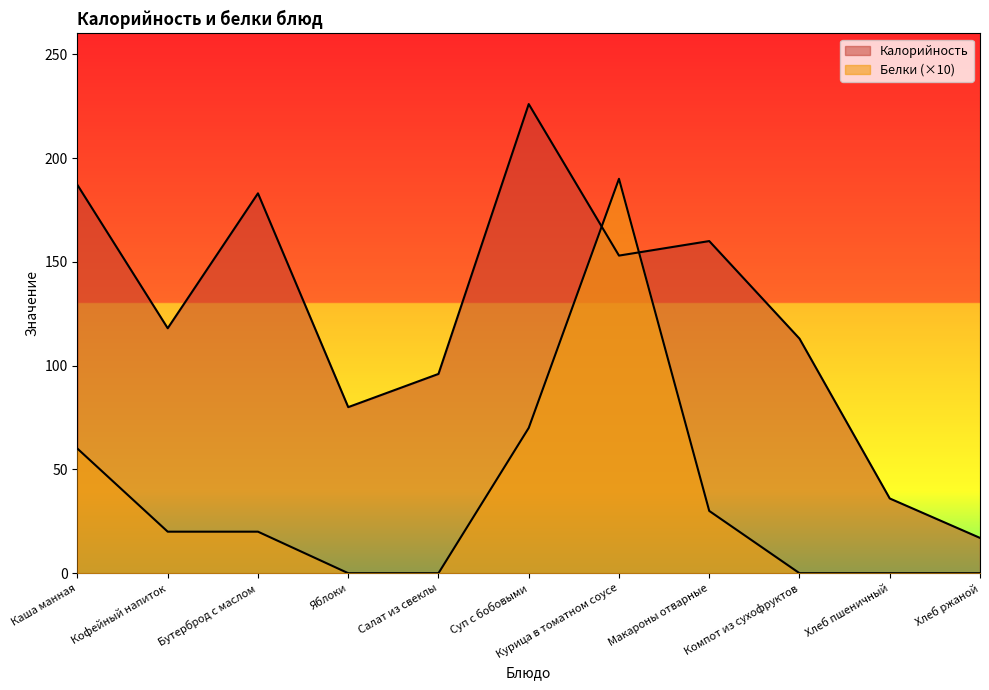

Reading left to right, transcribe all the data shown in this chart.

Калорийность: 187	118	183	80	96	226	153	160	113	36	17
Белки: 60	20	20	0	0	70	190	30	0	0	0